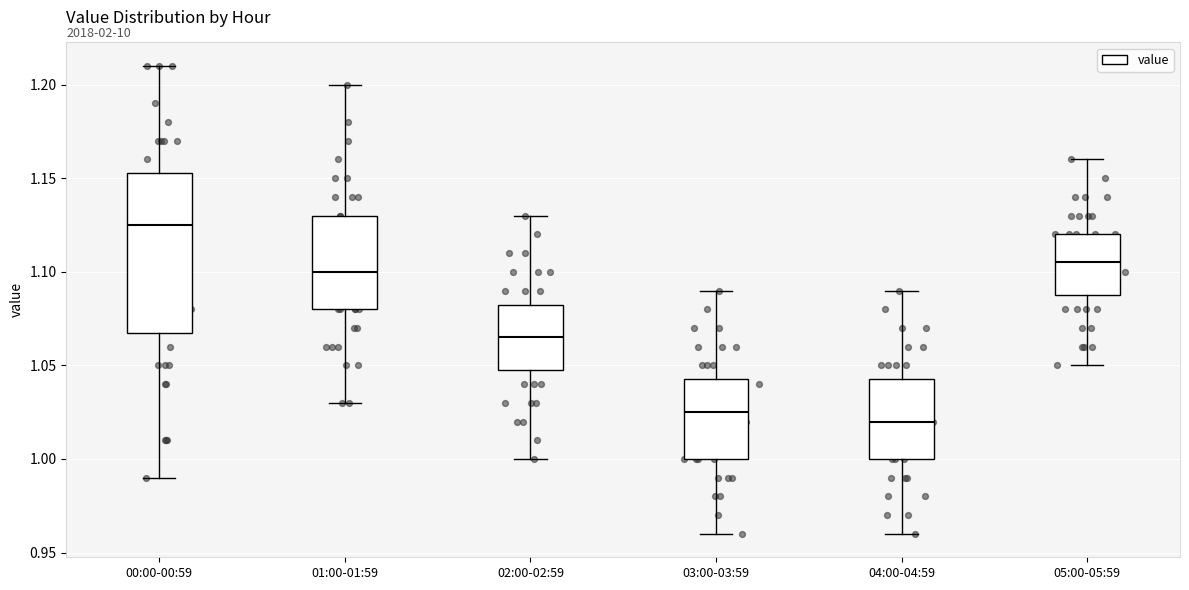

Reading left to right, transcribe this box plot: for each box, give where its median line is, the range the box spans, and where its two whiskers end, as read against the y-axis. The values are not printed on the chart, so give them approximately, as read against the axis.

00:00-00:59: median 1.125, box 1.070 to 1.155, whiskers 0.990 to 1.210
01:00-01:59: median 1.100, box 1.080 to 1.130, whiskers 1.030 to 1.200
02:00-02:59: median 1.065, box 1.050 to 1.085, whiskers 1.000 to 1.130
03:00-03:59: median 1.025, box 1.000 to 1.045, whiskers 0.960 to 1.090
04:00-04:59: median 1.020, box 1.000 to 1.045, whiskers 0.960 to 1.090
05:00-05:59: median 1.105, box 1.090 to 1.120, whiskers 1.050 to 1.160